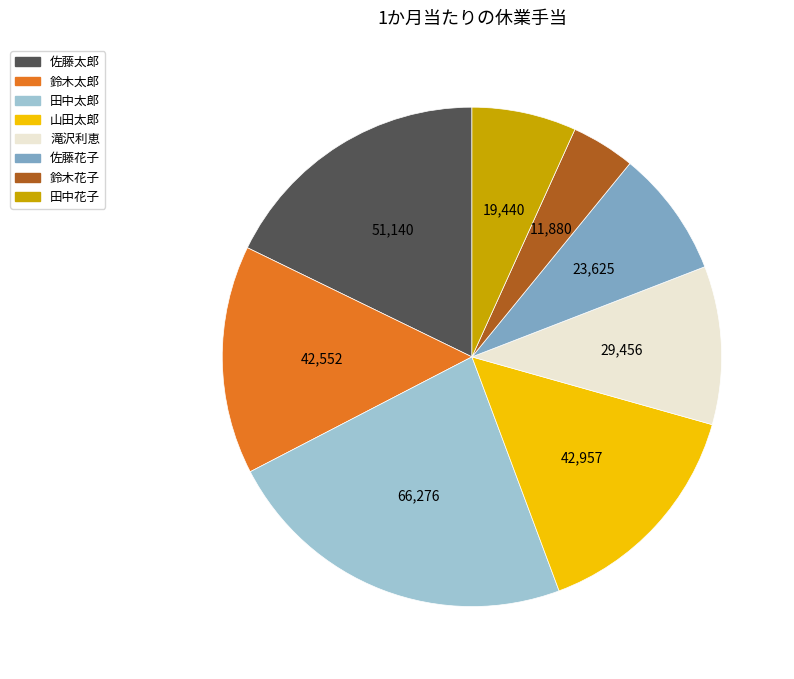

Is it true that 佐藤太郎 is 29% of the pie?

False